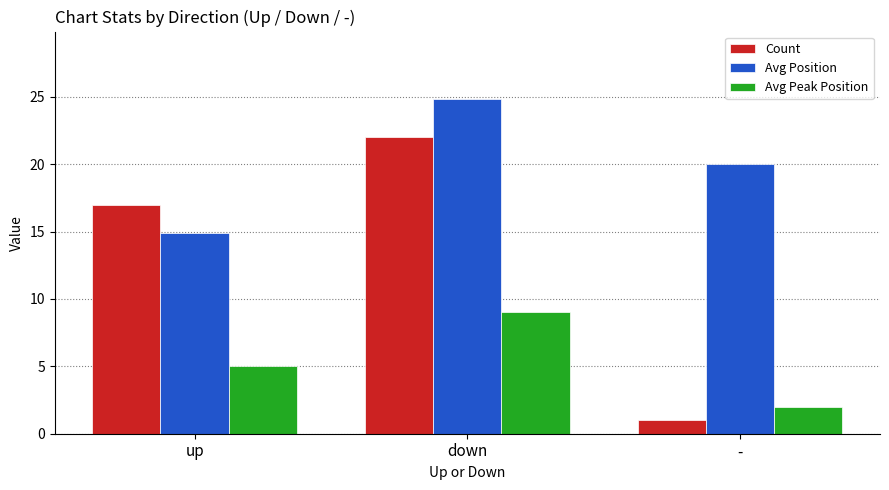

Reading left to right, list all the values displayed in this chart.

Count: 17.0	22.0	1.0
Avg Position: 14.9	24.9	20.0
Avg Peak Position: 5.1	9.0	2.0